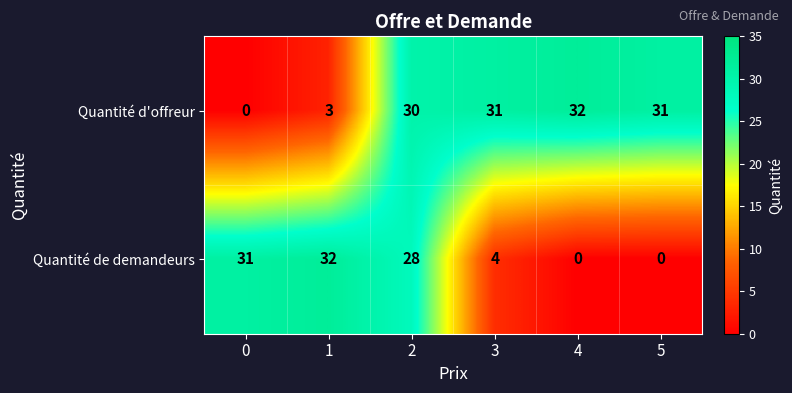

Between 1 and 5, which series saw the biggest shift?

Quantité de demandeurs